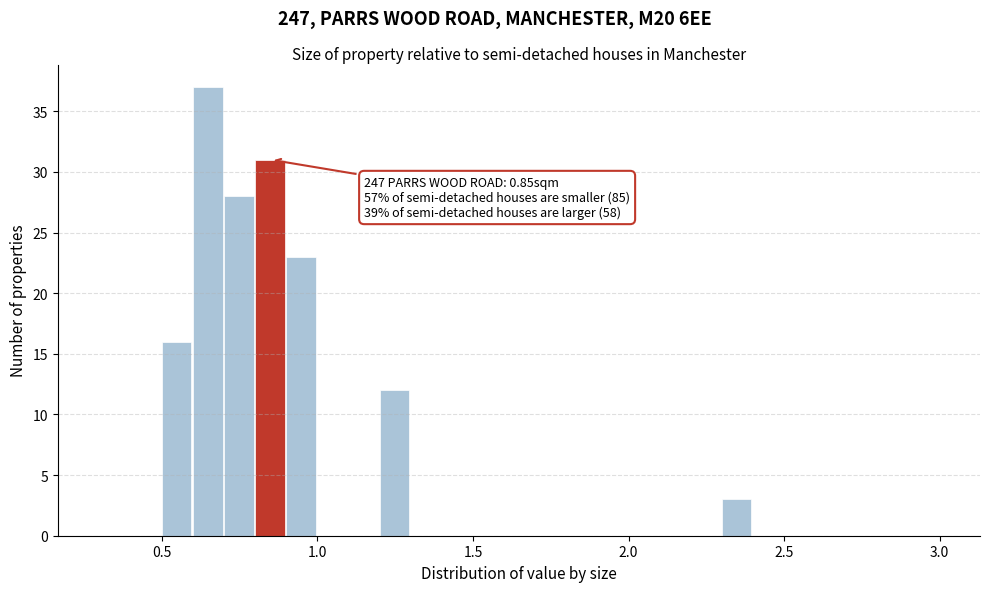

Around what value on the x-axis is the tallest bar? Give the approximate position of its centre, as read against the axis.

0.65